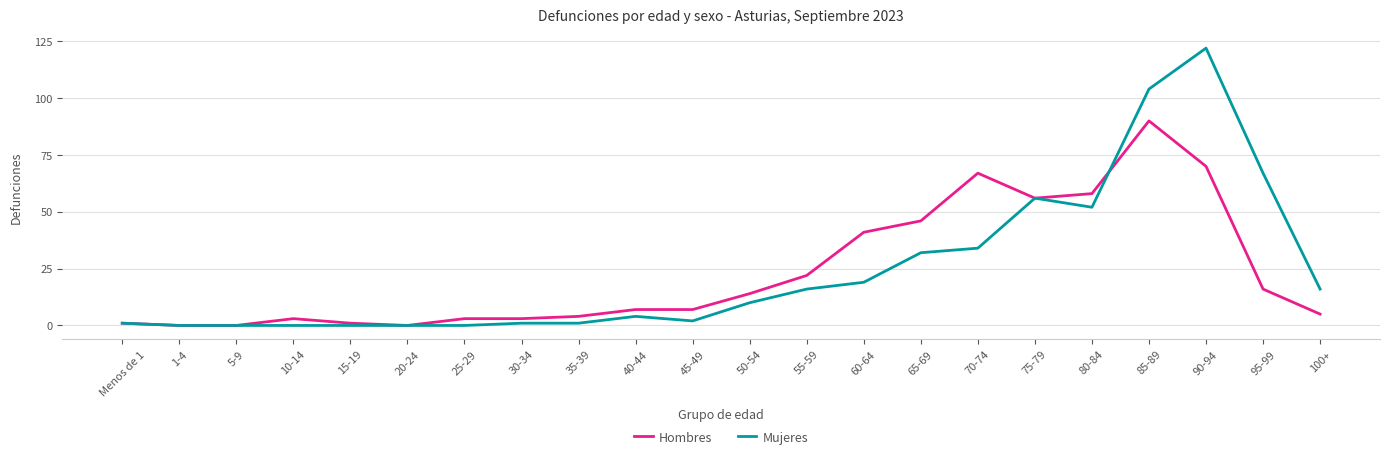

Which series has the largest range (max minus min)?

Mujeres